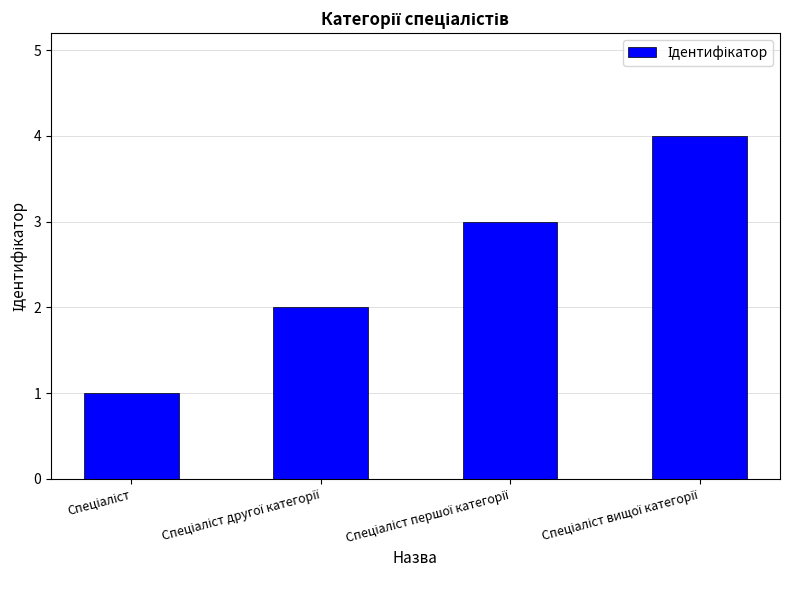

What is the difference between the maximum and minimum values?

3